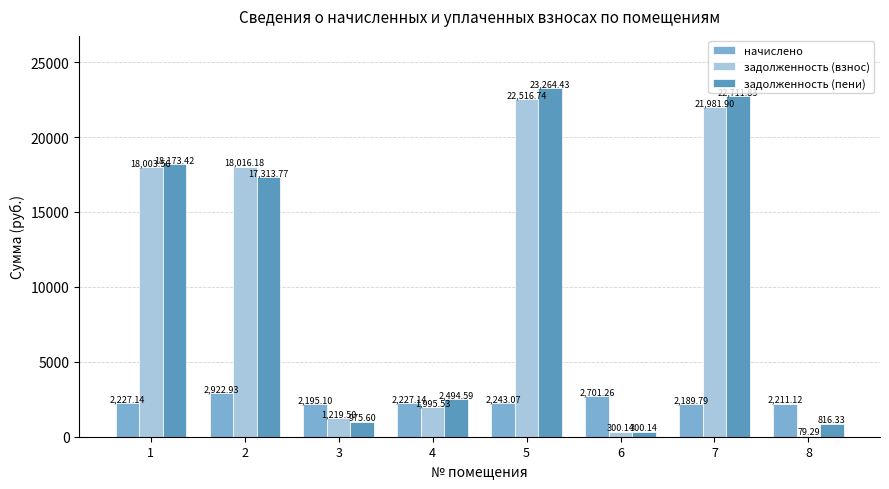

Between 2 and 3, which series saw the biggest shift?

задолженность (взнос)